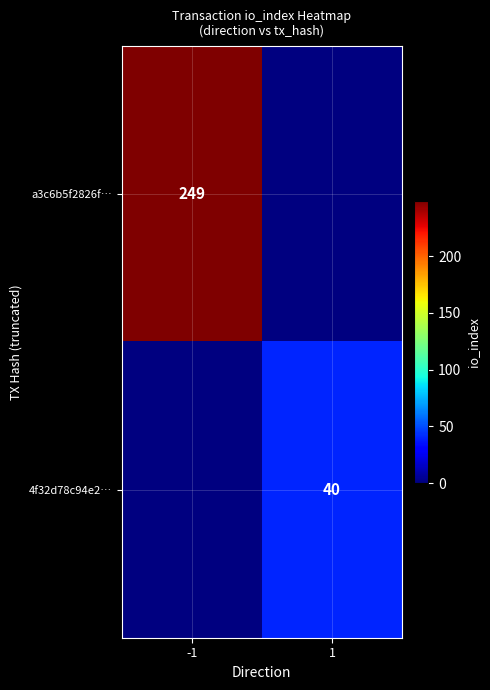

What value does the a3c6b5f2826f… series have at -1?

249.0